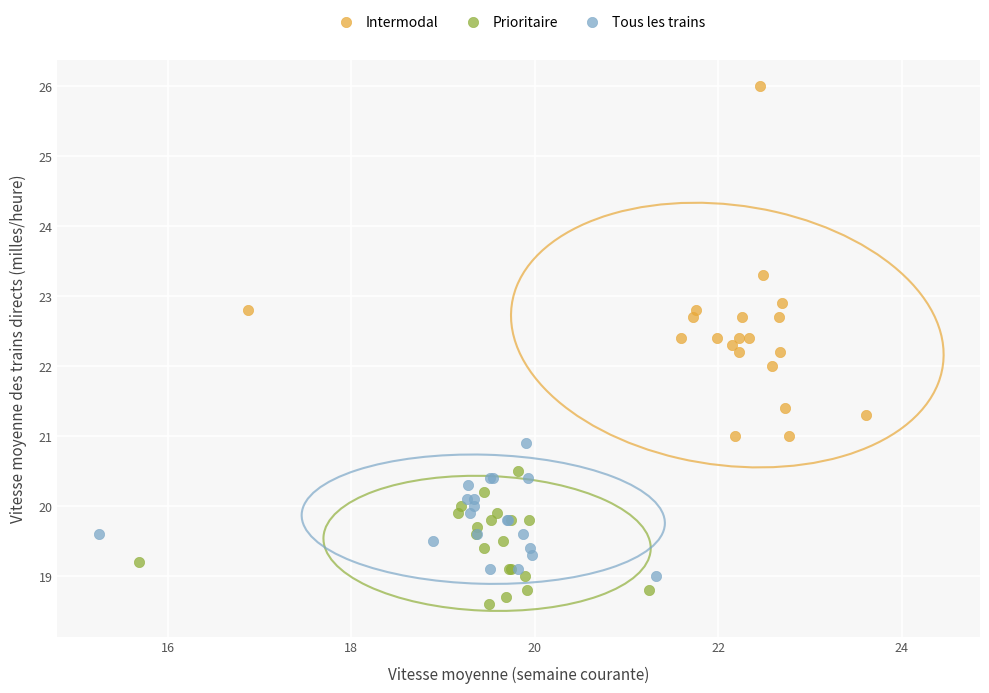

Which series reaches the maximum Y coordinate?

Intermodal